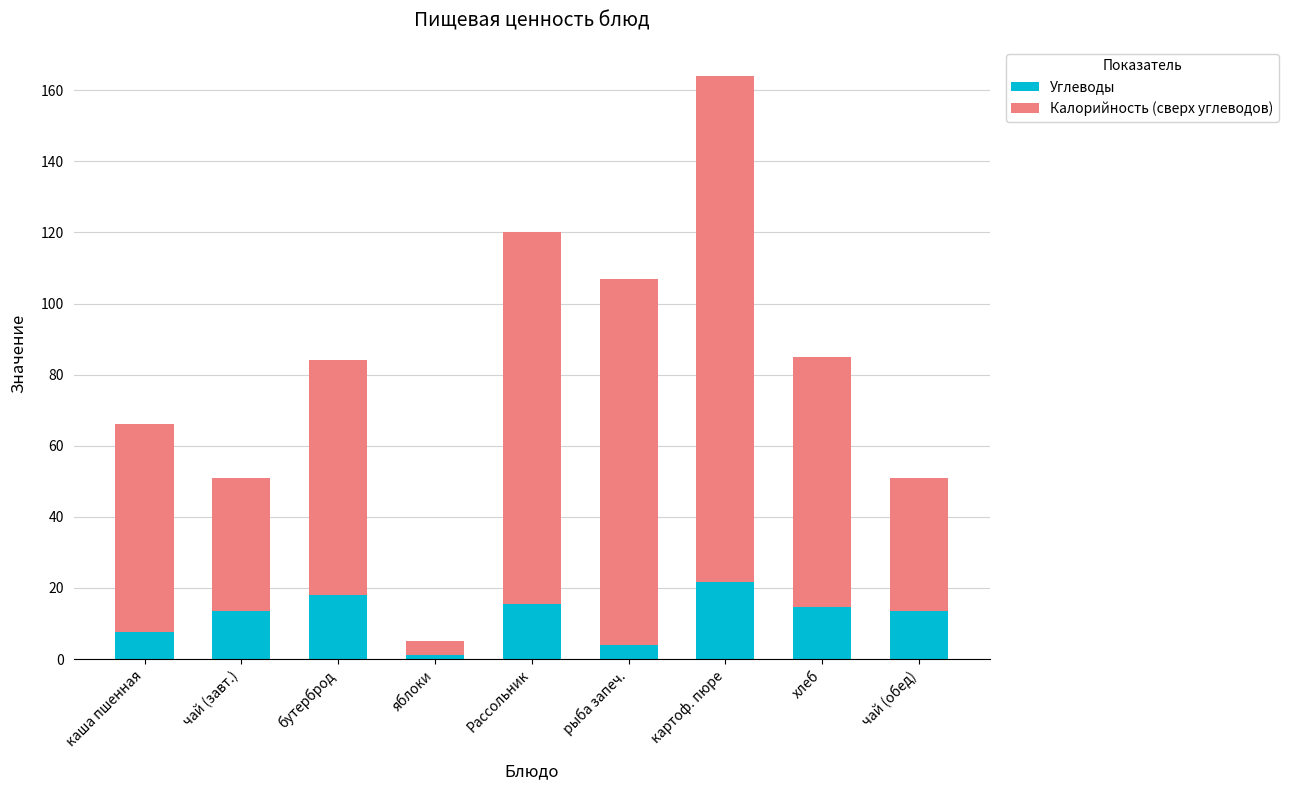

At which label does Углеводы reach its peak?

картоф. пюре